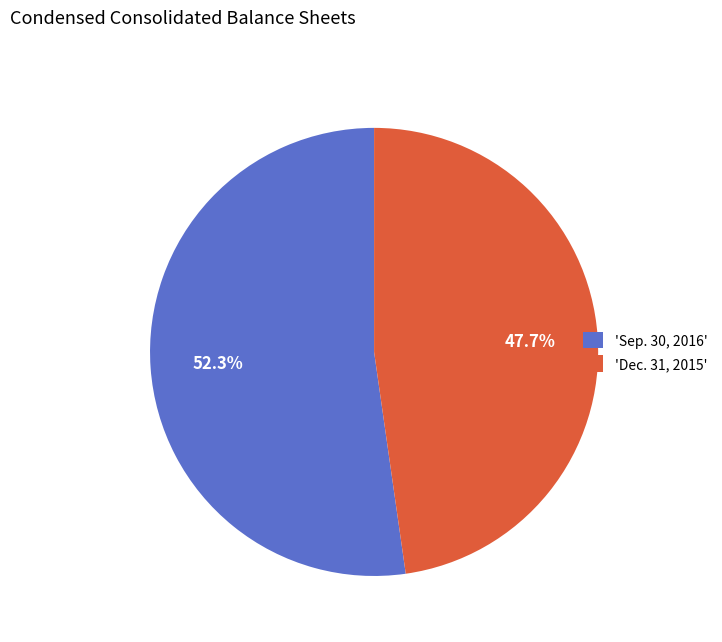

Is there a majority slice in this chart?

Yes